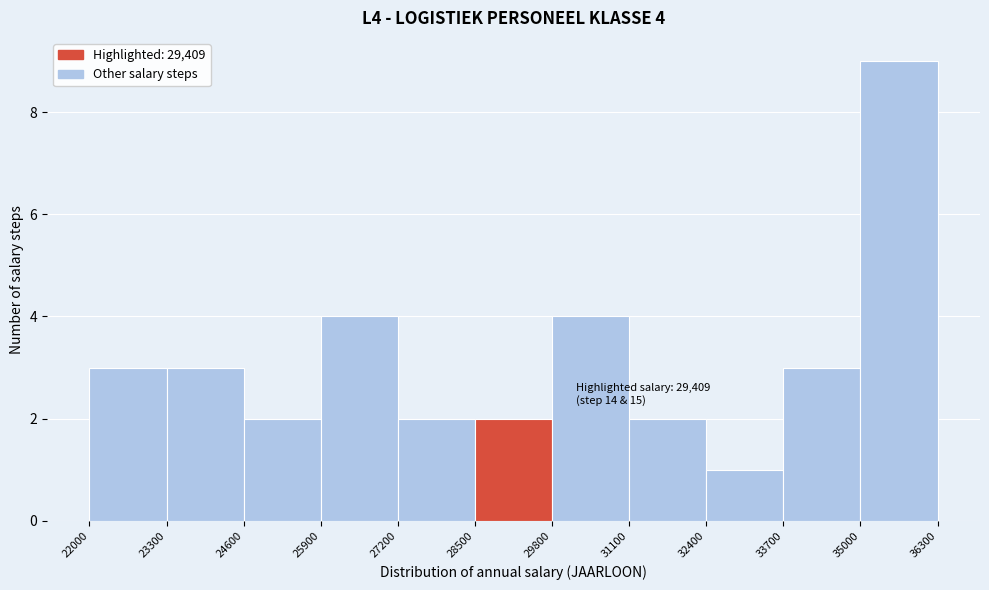

Which range on the x-axis has the tallest bar?

35000 to 36300